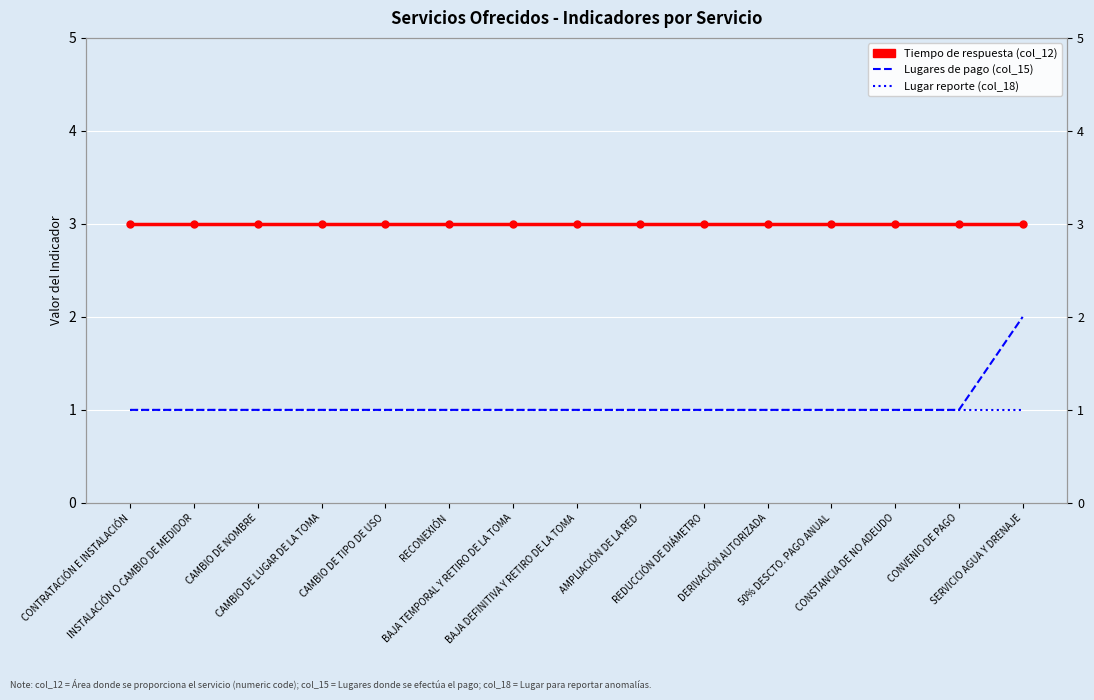

List the labels in order of Tiempo de respuesta (col_12) value, largest first.

CONTRATACIÓN E INSTALACIÓN, INSTALACIÓN O CAMBIO DE MEDIDOR, CAMBIO DE NOMBRE, CAMBIO DE LUGAR DE LA TOMA, CAMBIO DE TIPO DE USO, RECONEXIÓN, BAJA TEMPORAL Y RETIRO DE LA TOMA, BAJA DEFINITIVA Y RETIRO DE LA TOMA, AMPLIACIÓN DE LA RED, REDUCCIÓN DE DIÁMETRO, DERIVACIÓN AUTORIZADA, 50% DESCTO. PAGO ANUAL, CONSTANCIA DE NO ADEUDO, CONVENIO DE PAGO, SERVICIO AGUA Y DRENAJE